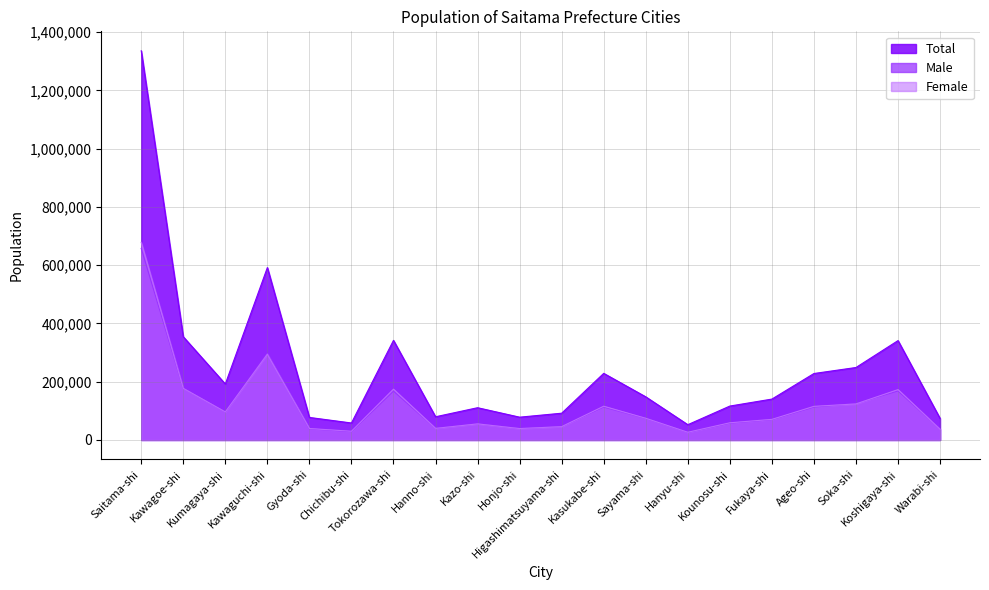

Reading right to left, list all the values displayed in this chart.

Male: Warabi-shi=37235	Koshigaya-shi=168227	Soka-shi=125097	Ageo-shi=112704	Fukaya-shi=69629	Kounosu-shi=57411	Hanyu-shi=26048	Sayama-shi=73654	Kasukabe-shi=112814	Higashimatsuyama-shi=46139	Honjo-shi=39086	Kazo-shi=55530	Hanno-shi=39868	Tokorozawa-shi=167559	Chichibu-shi=28335	Gyoda-shi=38026	Kawaguchi-shi=297356	Kumagaya-shi=95901	Kawagoe-shi=177164	Saitama-shi=657542
Female: Warabi-shi=36674	Koshigaya-shi=172907	Soka-shi=123650	Ageo-shi=115401	Fukaya-shi=70688	Kounosu-shi=58964	Hanyu-shi=26402	Sayama-shi=74420	Kasukabe-shi=115843	Higashimatsuyama-shi=45704	Honjo-shi=39147	Kazo-shi=55180	Hanno-shi=39749	Tokorozawa-shi=174378	Chichibu-shi=29902	Gyoda-shi=39301	Kawaguchi-shi=294409	Kumagaya-shi=96176	Kawagoe-shi=177155	Saitama-shi=678440
Total: Warabi-shi=73909	Koshigaya-shi=341134	Soka-shi=248747	Ageo-shi=228105	Fukaya-shi=140317	Kounosu-shi=116375	Hanyu-shi=52450	Sayama-shi=148074	Kasukabe-shi=228657	Higashimatsuyama-shi=91843	Honjo-shi=78233	Kazo-shi=110710	Hanno-shi=79617	Tokorozawa-shi=341937	Chichibu-shi=58237	Gyoda-shi=77327	Kawaguchi-shi=591765	Kumagaya-shi=192077	Kawagoe-shi=354319	Saitama-shi=1335982